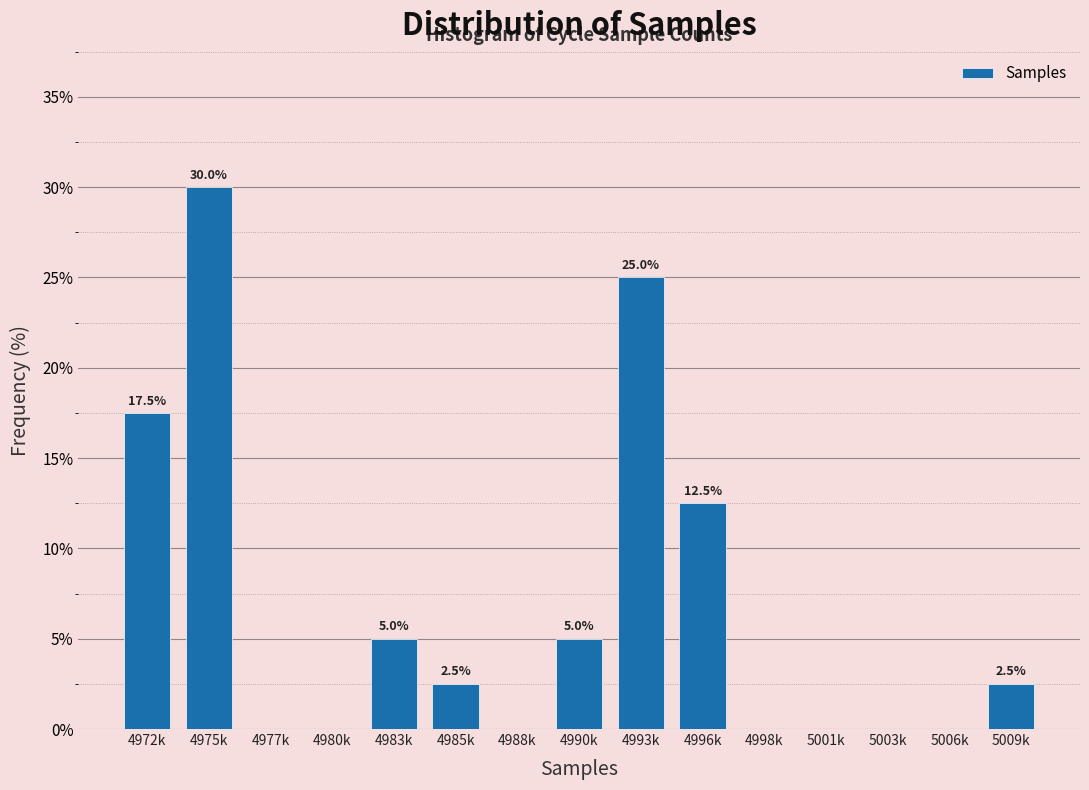

Reading left to right, list all the values displayed in this chart.

4972k=17.5	4975k=30.0	4977k=0.0	4980k=0.0	4983k=5.0	4985k=2.5	4988k=0.0	4990k=5.0	4993k=25.0	4996k=12.5	4998k=0.0	5001k=0.0	5003k=0.0	5006k=0.0	5009k=2.5